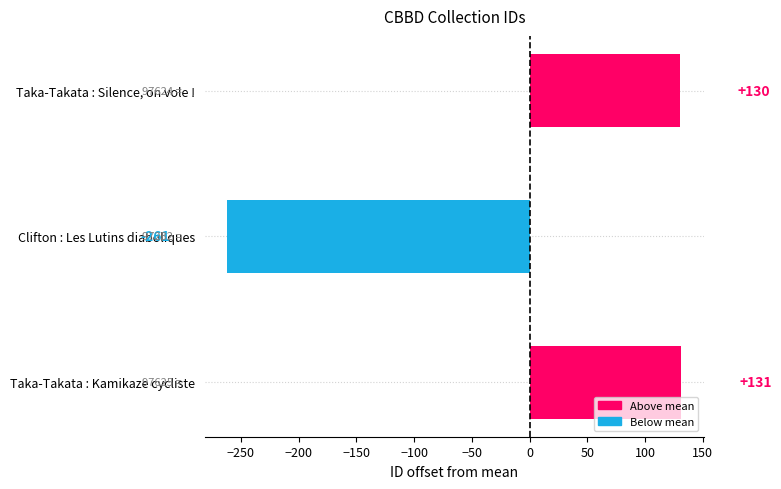

What is the change in value from Taka-Takata : Kamikaze cycliste to Taka-Takata : Silence, on vole !?

-1.0